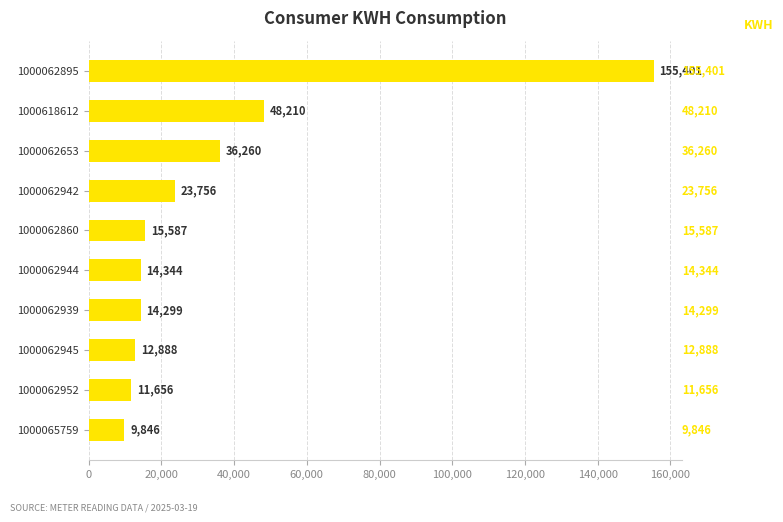

Rank the categories by value from lowest to highest.

1000065759, 1000062952, 1000062945, 1000062939, 1000062944, 1000062860, 1000062942, 1000062653, 1000618612, 1000062895